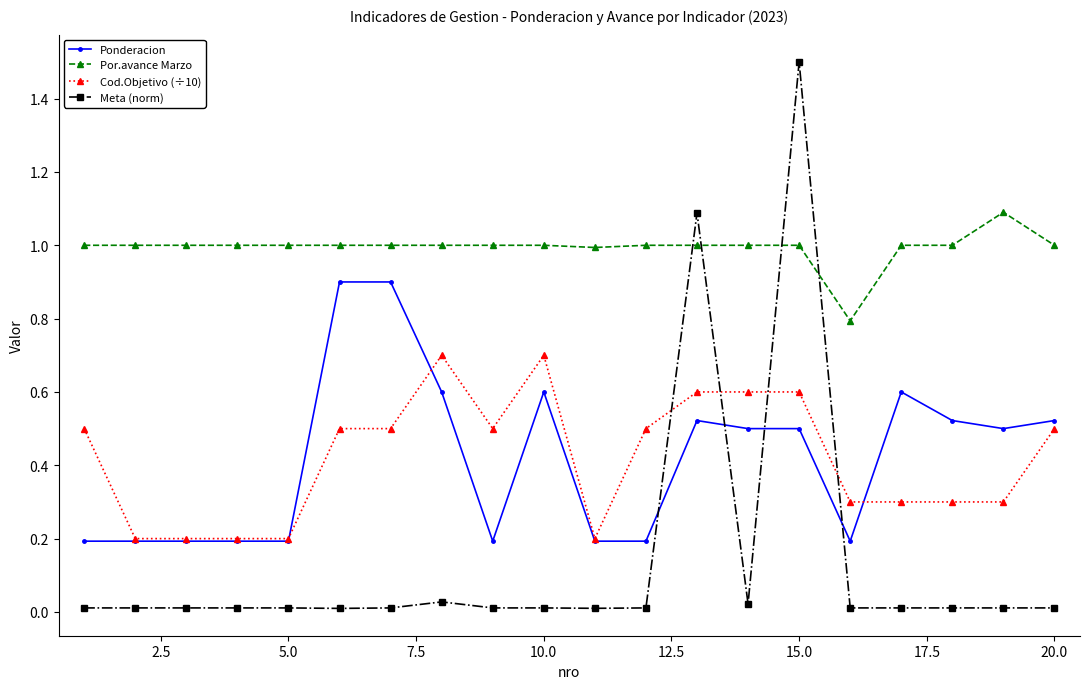

List the series in order of their peak value, highest first.

Meta (norm), Por.avance Marzo, Ponderacion, Cod.Objetivo (÷10)